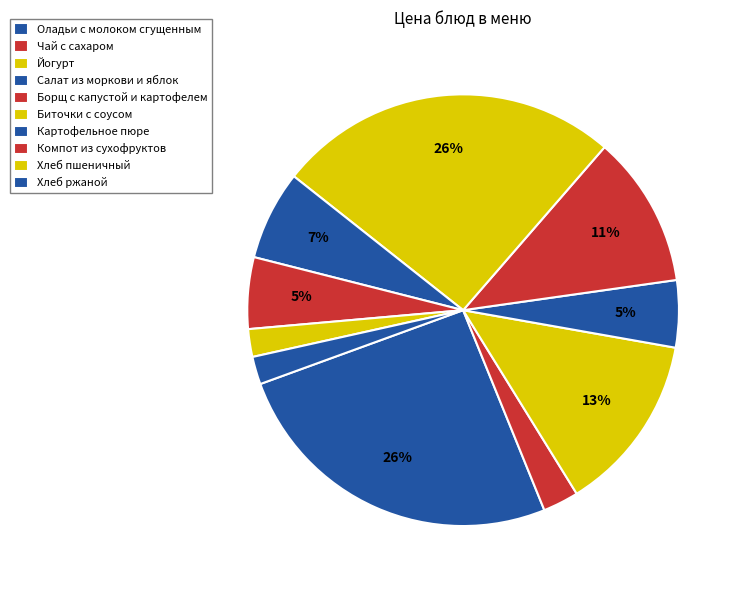

Count the number of slices in the pie.

10